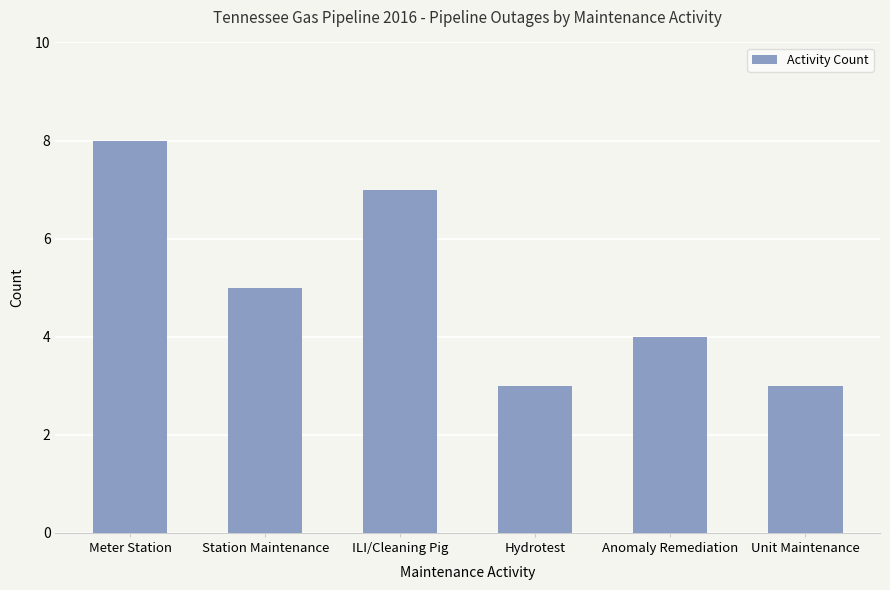

Reading right to left, transcribe all the data shown in this chart.

3	4	3	7	5	8